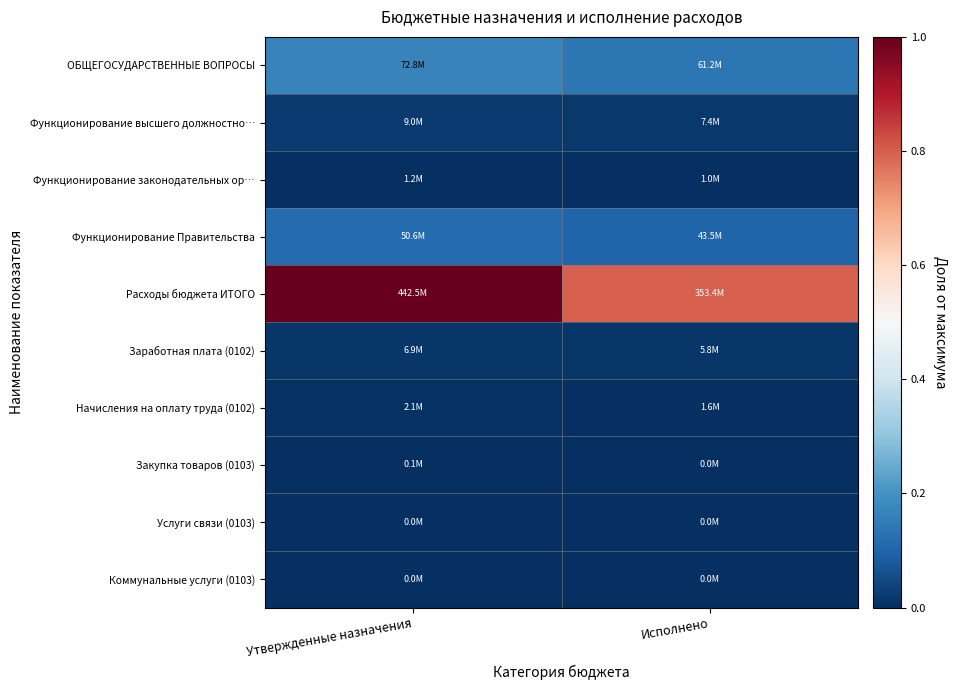

What is the total value across all series at Исполнено?

1.1